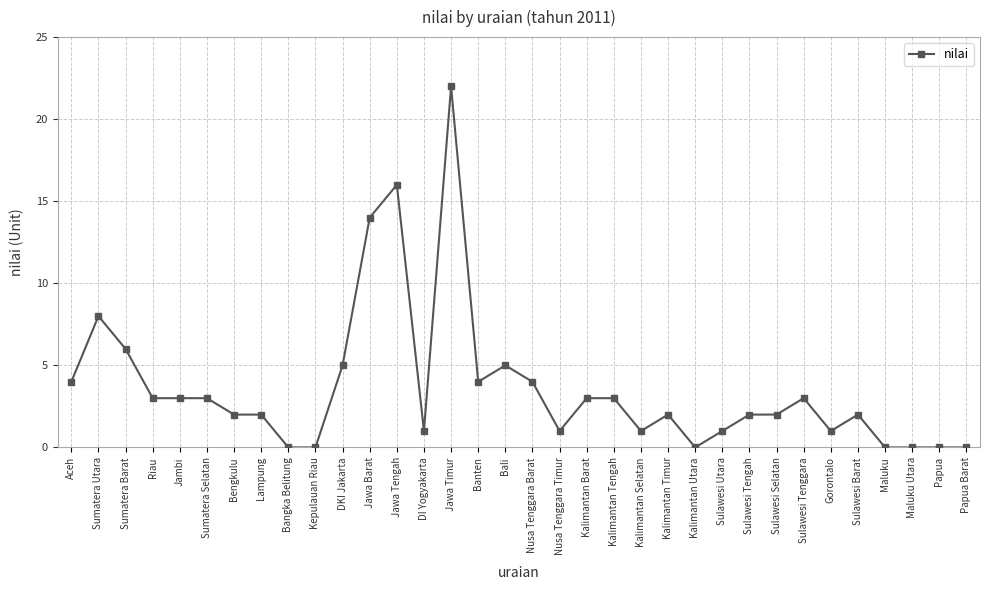

Count the number of data series in this chart.

1